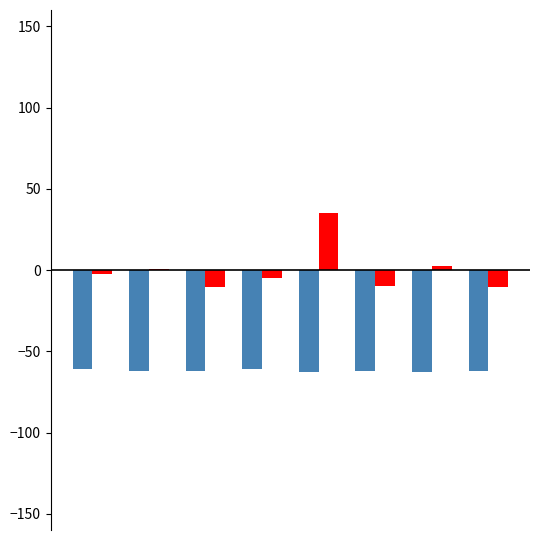

What is the greatest value displayed?

34.9